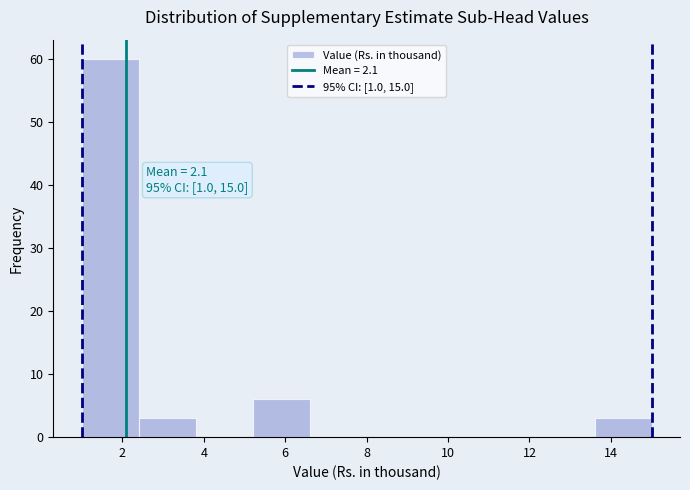

Over which range of the x-axis is the bar tallest?

1.0 to 2.4